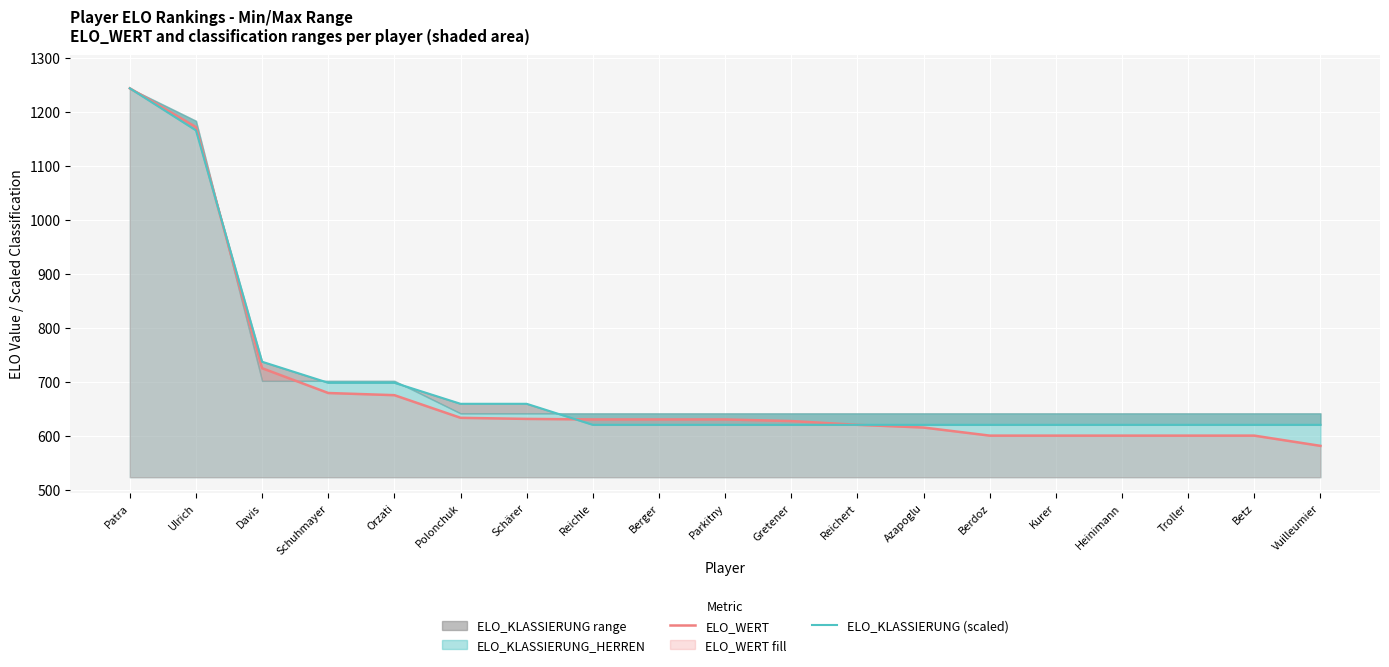

The value of ELO_WERT at Vuilleumier is 581. True or false?

True